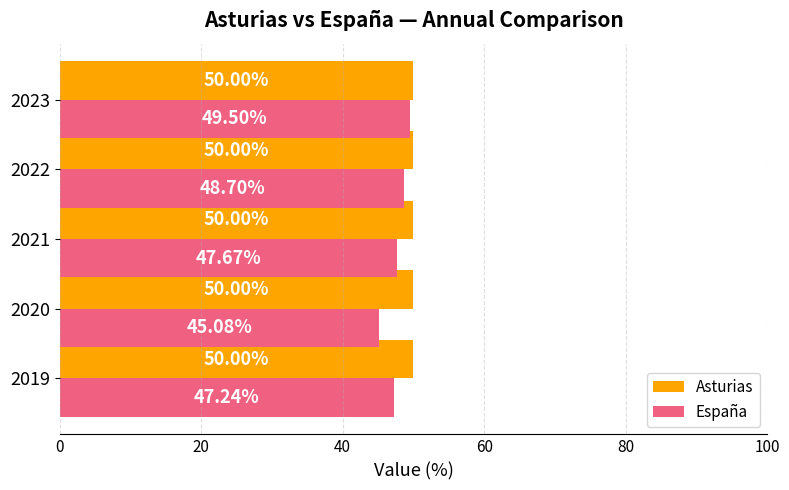

At how many categories does at least one series exceed 48?

5